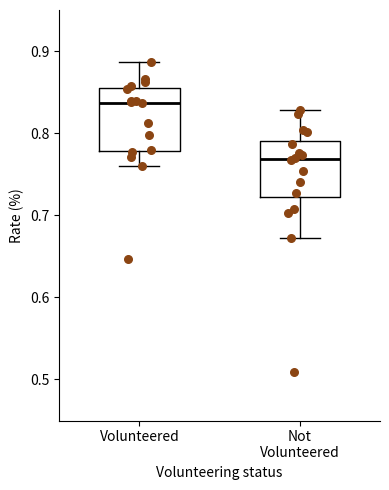

Which box has the lowest median line?

Not Volunteered